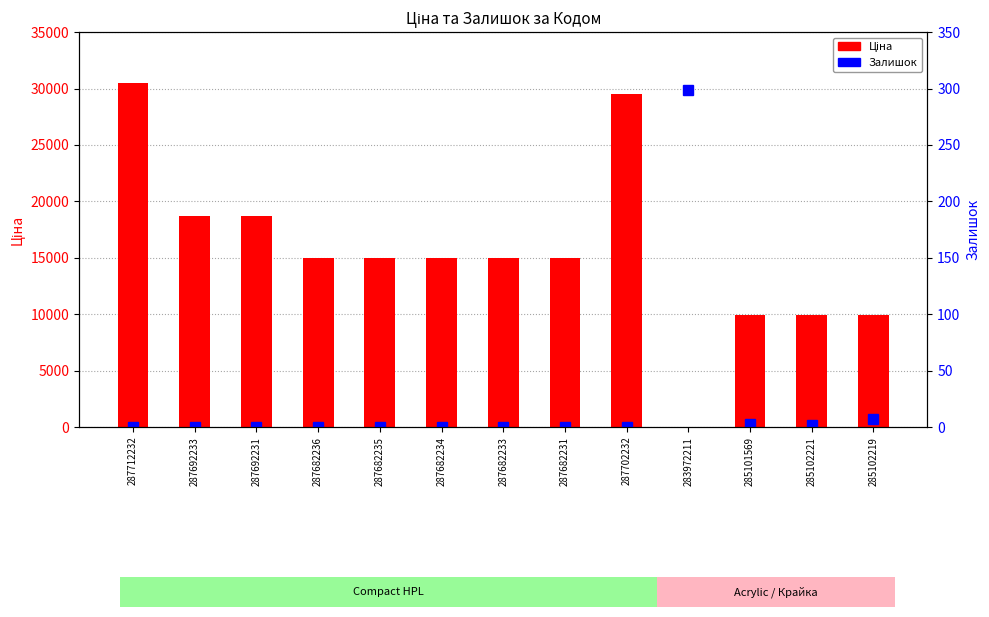

Reading left to right, what are all the values shown in this chart?

Ціна: 287712232=30512.3	287692233=18671.5	287692231=18671.5	287682236=15019.2	287682235=15019.2	287682234=15019.2	287682233=15019.2	287682231=15019.2	287702232=29548.9	283972211=32.0	285101569=9908.5	285102221=9908.5	285102219=9908.5
Залишок: 287712232=0.0	287692233=0.0	287692231=0.0	287682236=0.0	287682235=0.0	287682234=0.0	287682233=0.0	287682231=0.0	287702232=0.0	283972211=299.0	285101569=3.0	285102221=2.0	285102219=7.0